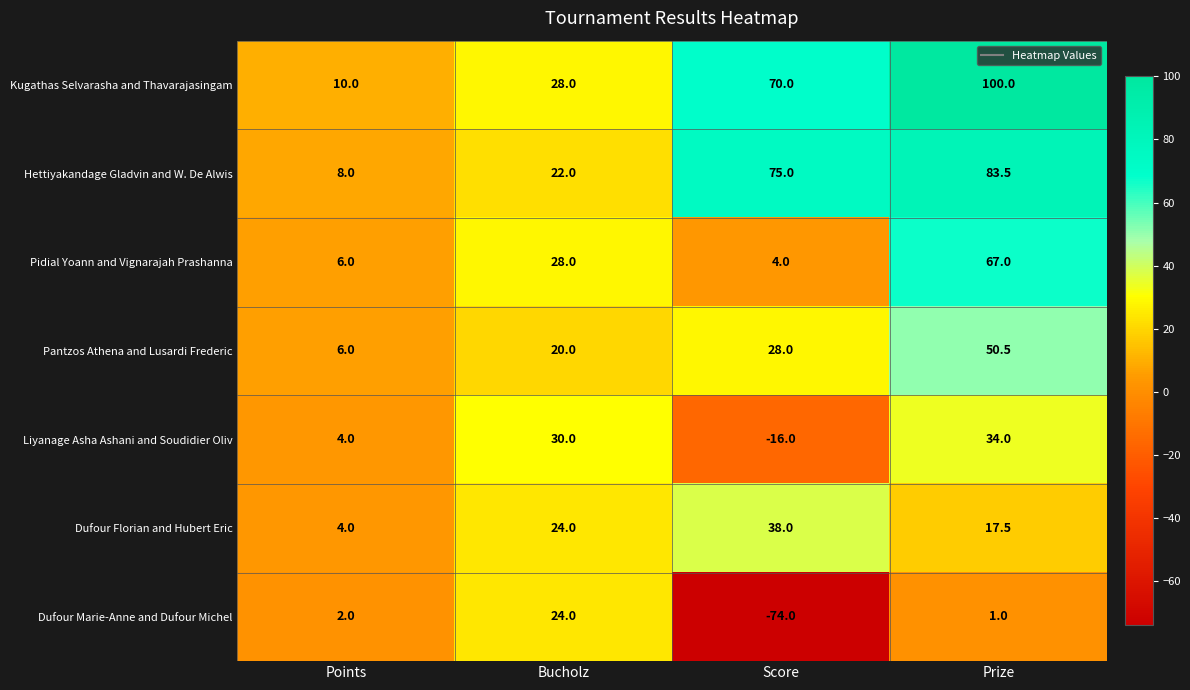

What is the difference between the second highest and minimum values in the Dufour Marie-Anne and Dufour Michel series?

76.0